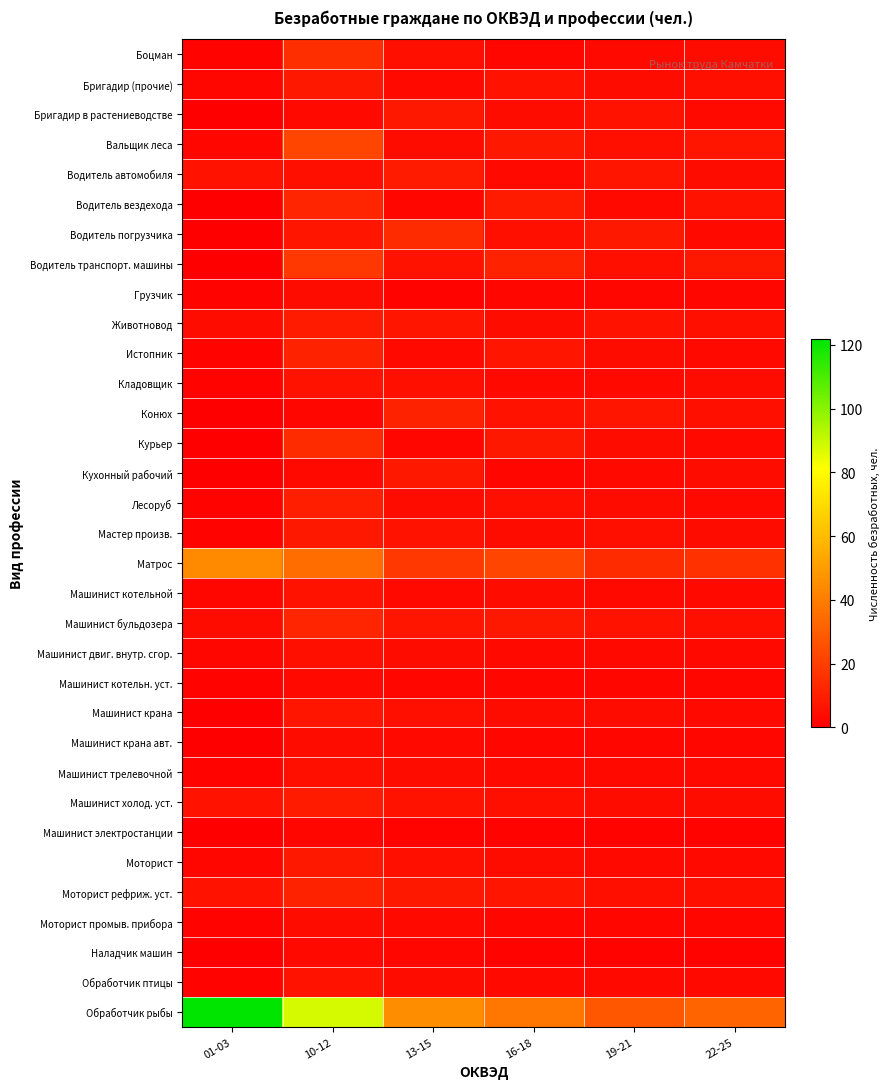

What is the total value across all series at 13-15?

218